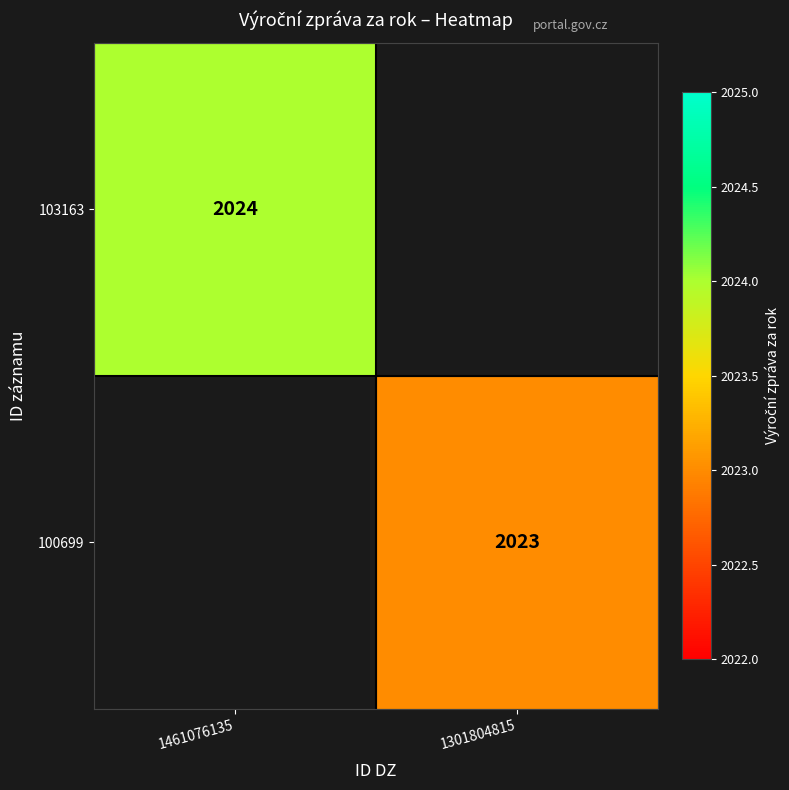

The value of 103163 at 1461076135 is 2024. True or false?

True